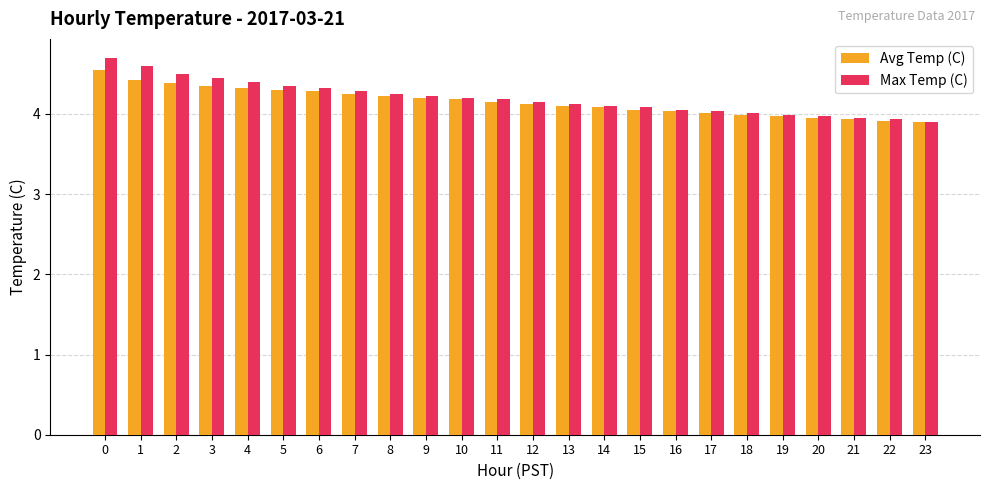

Rank the series by their average value, from highest to lowest.

Max Temp (C), Avg Temp (C)